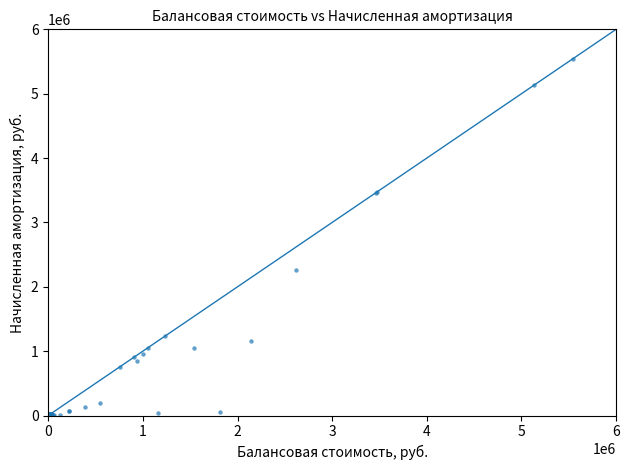

What Y value in the scatter plot is closest to 2774201?

2254615.0